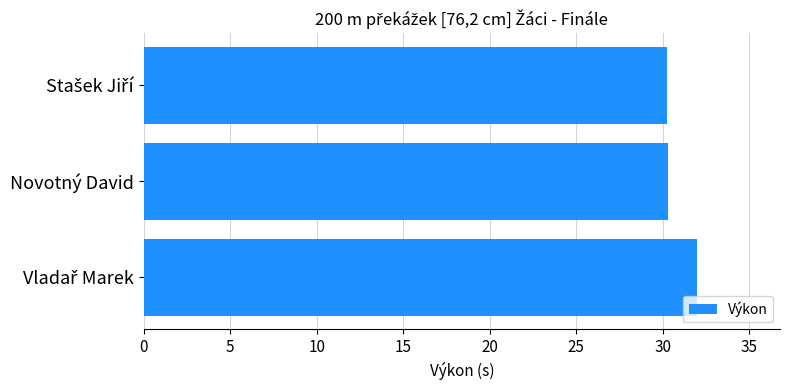

The chart shows a value of 30.3 at Novotný David. True or false?

True